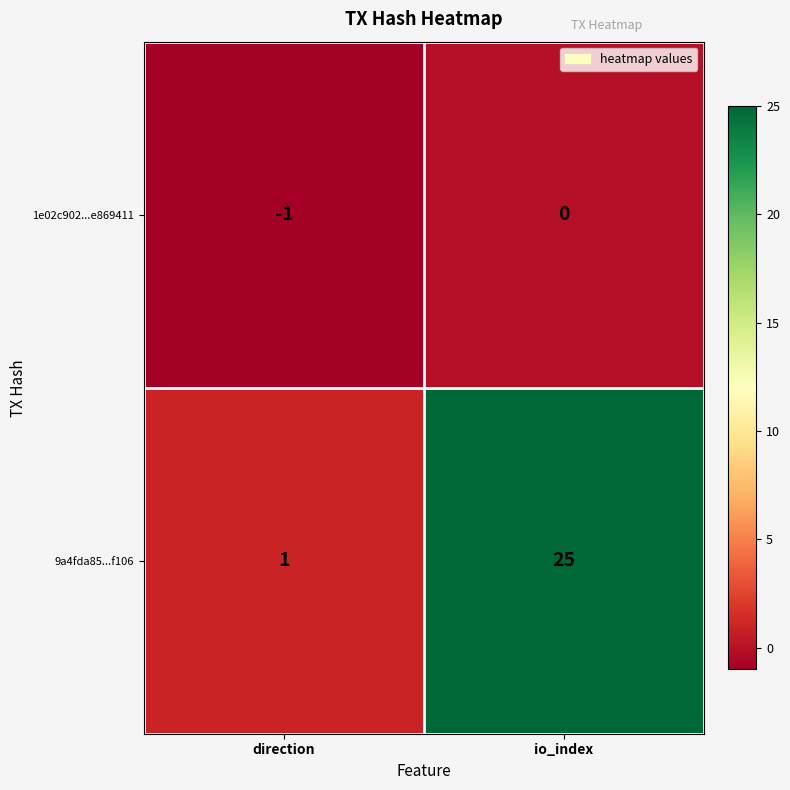

What is the spread (max minus min) of values at io_index?

25